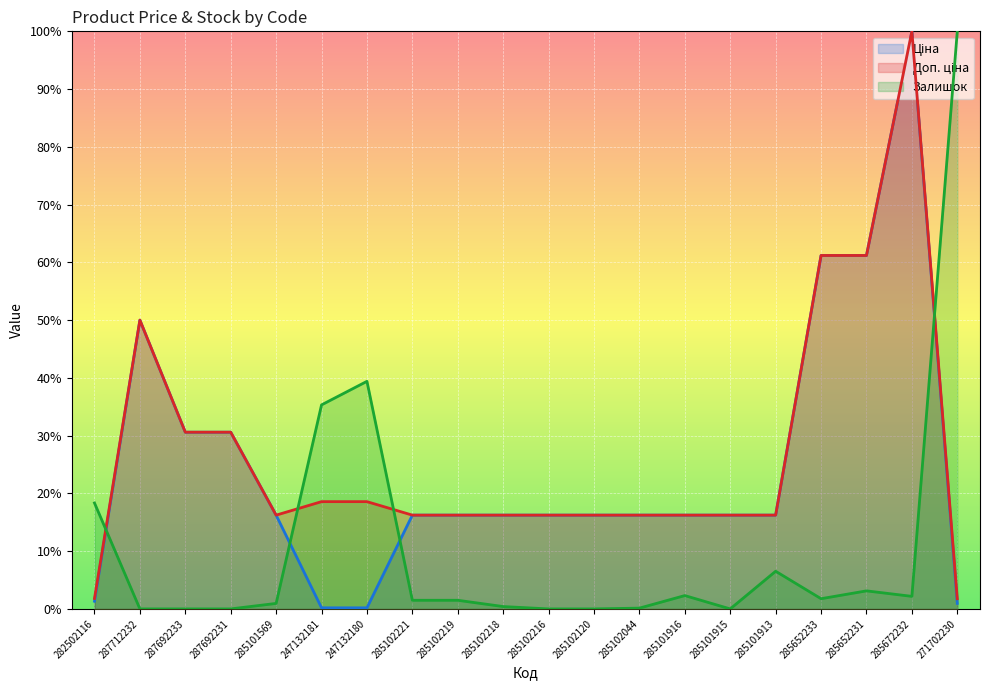

Which category has the lowest value in the Ціна (line) series?

247132181